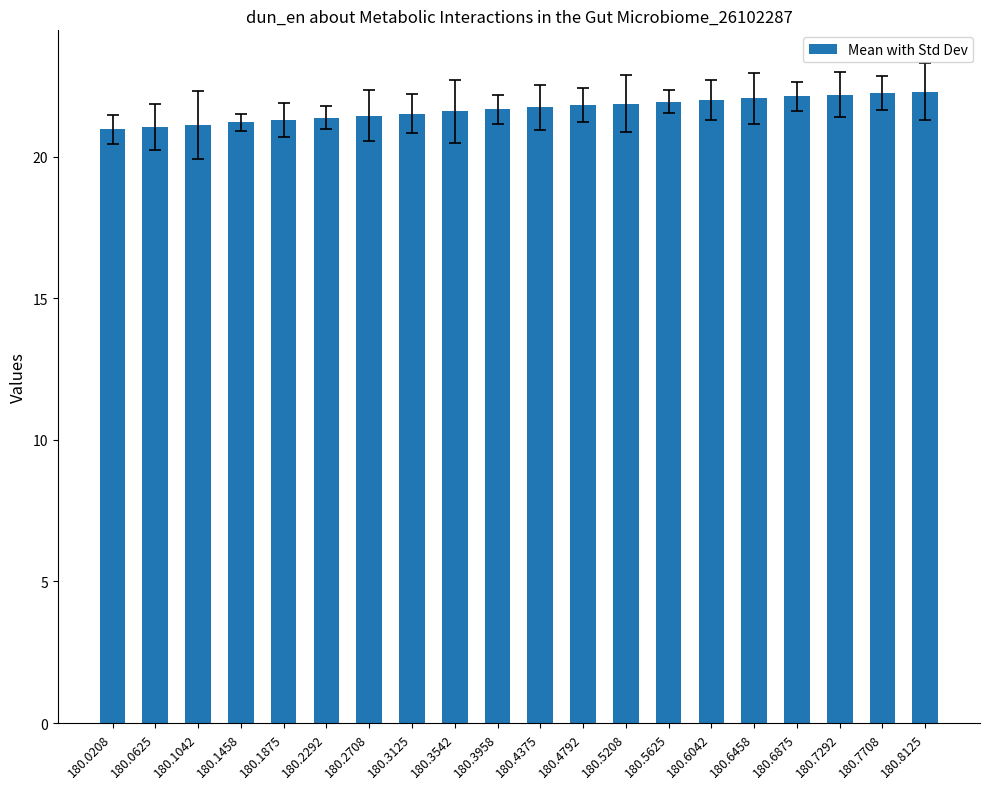

What is the greatest value displayed?

22.3